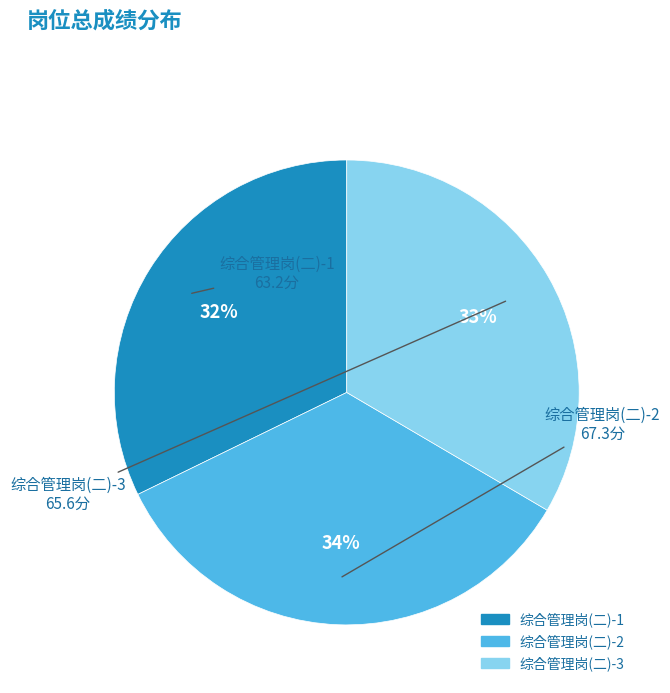

Approximately how many times larger is the value at 综合管理岗(二)-1 compared to 综合管理岗(二)-3?

1.0